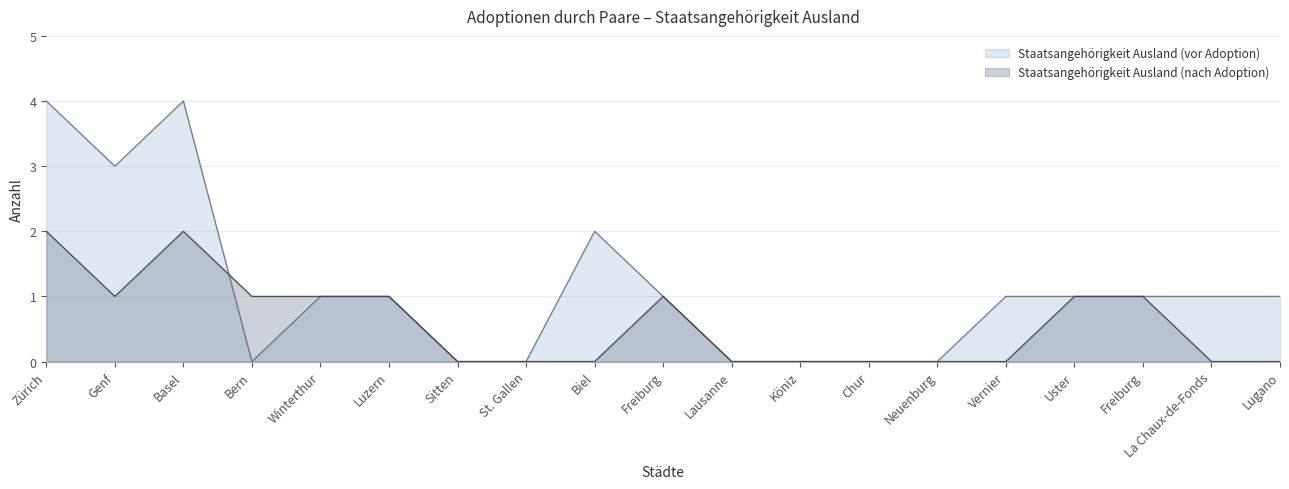

True or false: Staatsangehörigkeit Ausland (vor Adoption) has a value of 4 at Zürich.

True